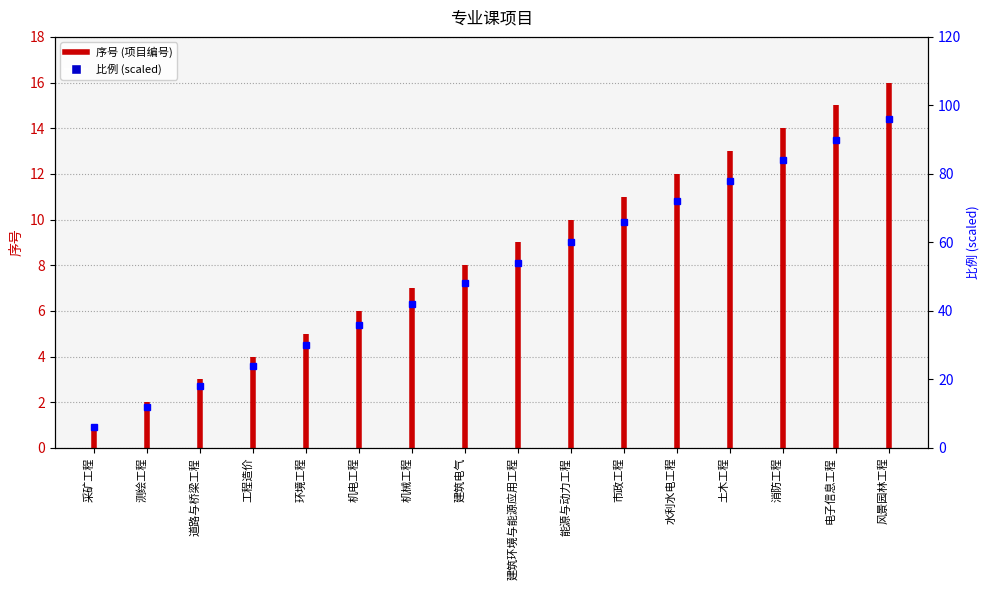

Between 风景园林工程 and 电子信息工程, which is larger?

风景园林工程